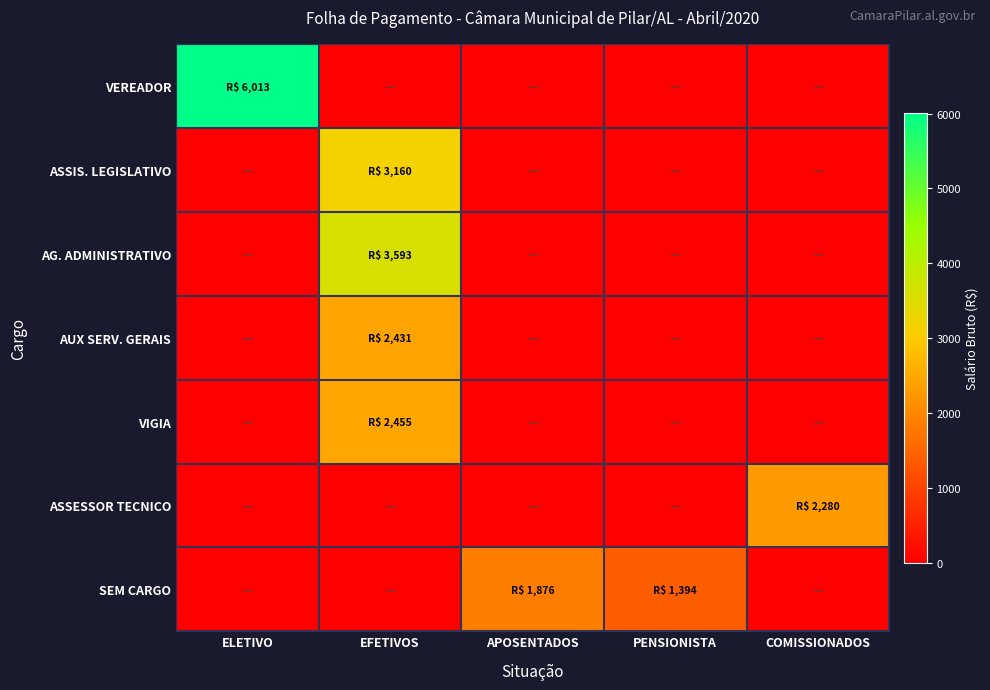

Reading left to right, what are all the values shown in this chart?

VEREADOR: ELETIVO=6012.5	EFETIVOS=0.0	APOSENTADOS=0.0	PENSIONISTA=0.0	COMISSIONADOS=0.0
ASSIS. LEGISLATIVO: ELETIVO=0.0	EFETIVOS=3159.7	APOSENTADOS=0.0	PENSIONISTA=0.0	COMISSIONADOS=0.0
AG. ADMINISTRATIVO: ELETIVO=0.0	EFETIVOS=3592.6	APOSENTADOS=0.0	PENSIONISTA=0.0	COMISSIONADOS=0.0
AUX SERV. GERAIS: ELETIVO=0.0	EFETIVOS=2430.8	APOSENTADOS=0.0	PENSIONISTA=0.0	COMISSIONADOS=0.0
VIGIA: ELETIVO=0.0	EFETIVOS=2455.1	APOSENTADOS=0.0	PENSIONISTA=0.0	COMISSIONADOS=0.0
ASSESSOR TECNICO: ELETIVO=0.0	EFETIVOS=0.0	APOSENTADOS=0.0	PENSIONISTA=0.0	COMISSIONADOS=2279.7
SEM CARGO: ELETIVO=0.0	EFETIVOS=0.0	APOSENTADOS=1875.8	PENSIONISTA=1394.1	COMISSIONADOS=0.0